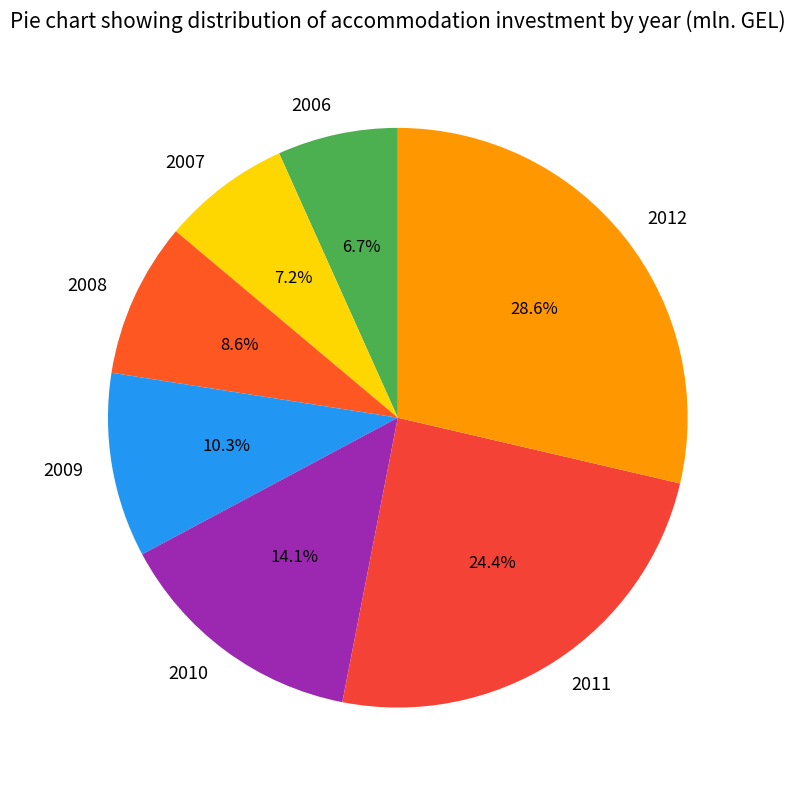

Is it true that 2008 is 9% of the pie?

True